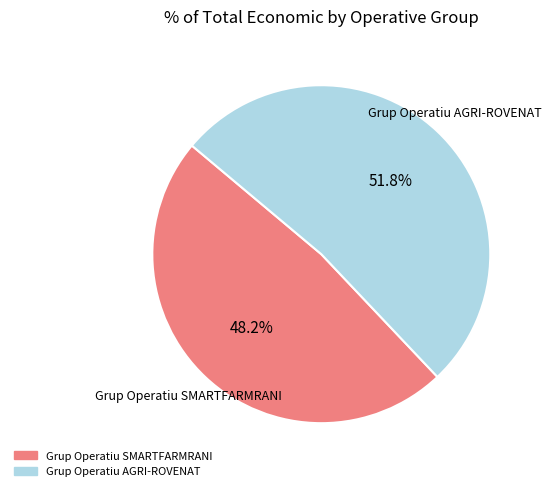

How many slices are in this pie chart?

2